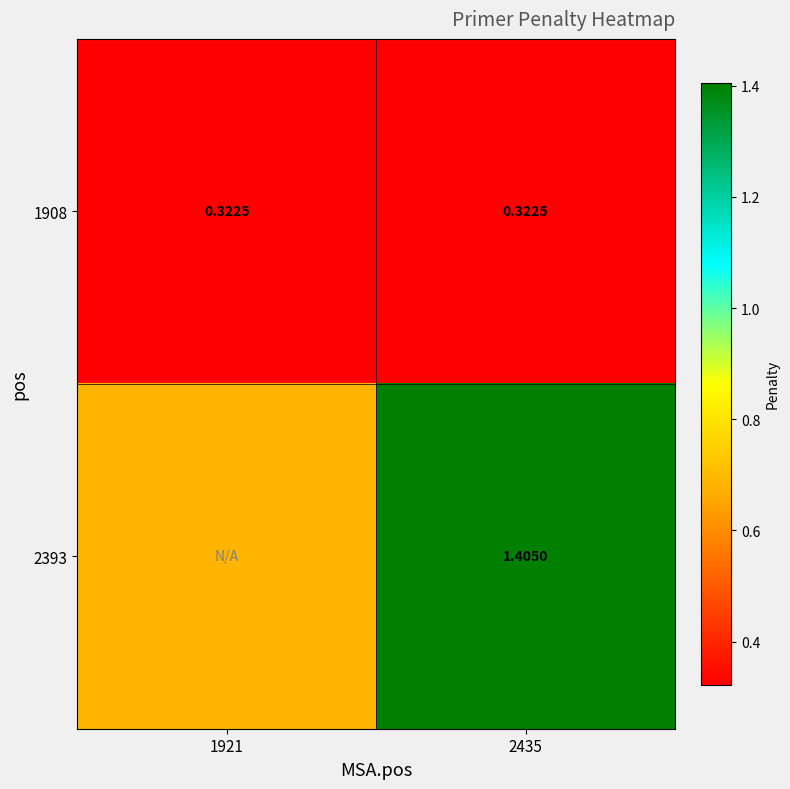

What is the sum of all 1908 values?

0.6